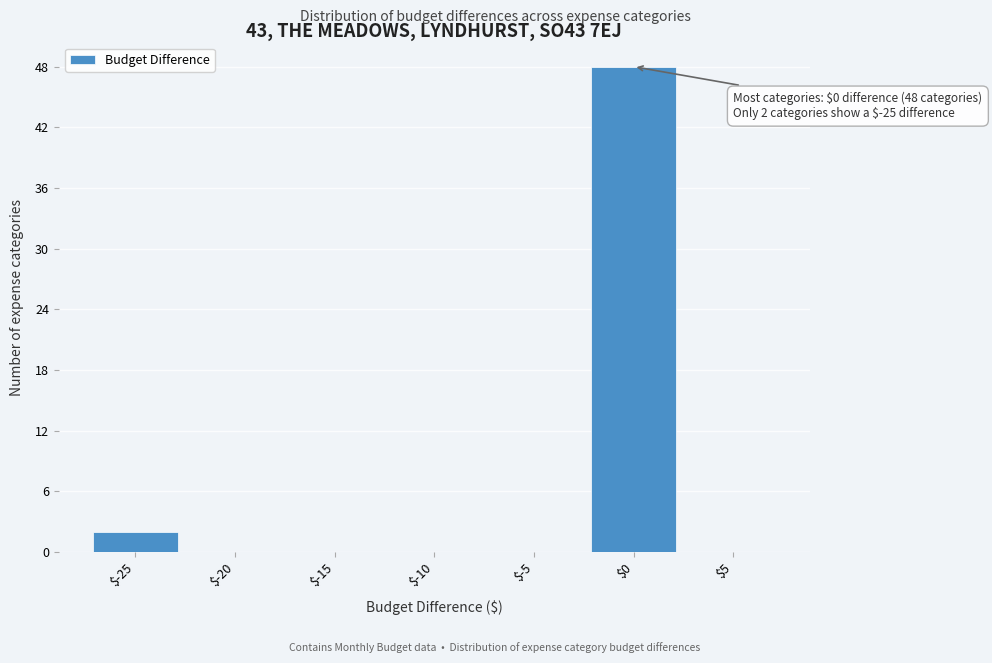

Over which range of the x-axis is the bar tallest?

-2.5 to 2.5